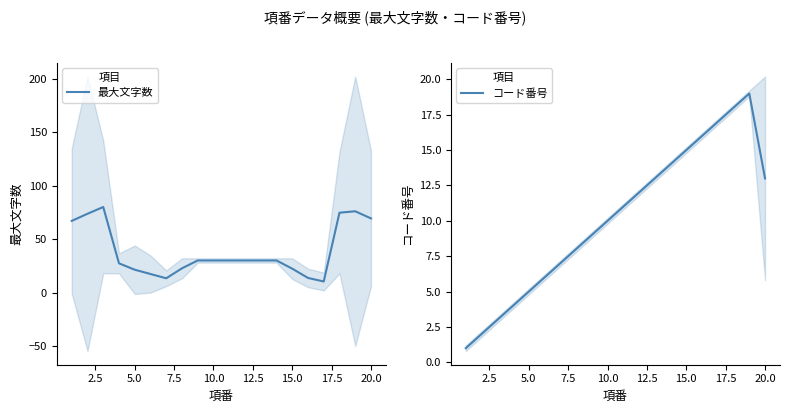

The 最大文字数 series shows 20.4 at 10.0. True or false?

False